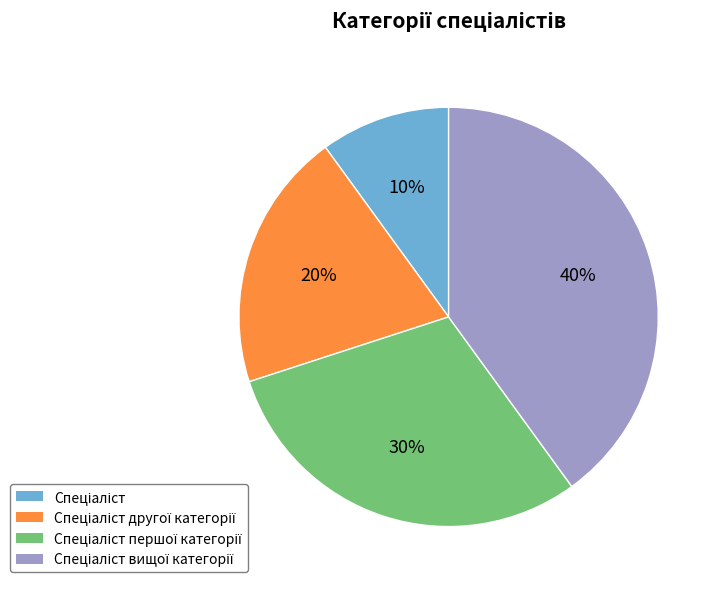

Is there a majority slice in this chart?

No